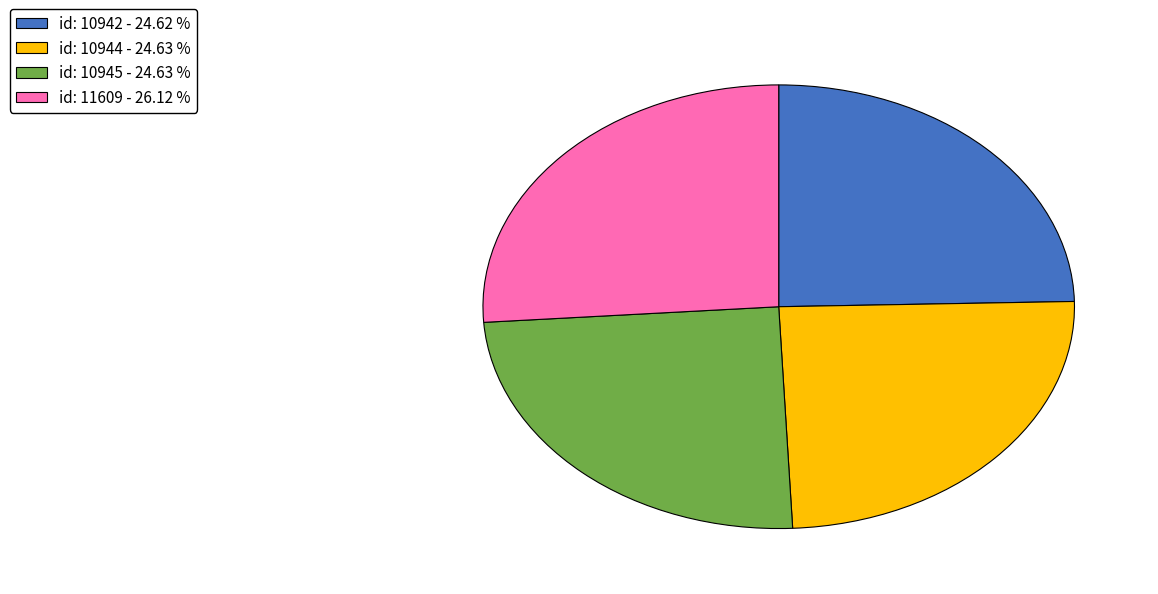

Which category has the biggest portion of the pie?

id: 11609 - 26.12 %